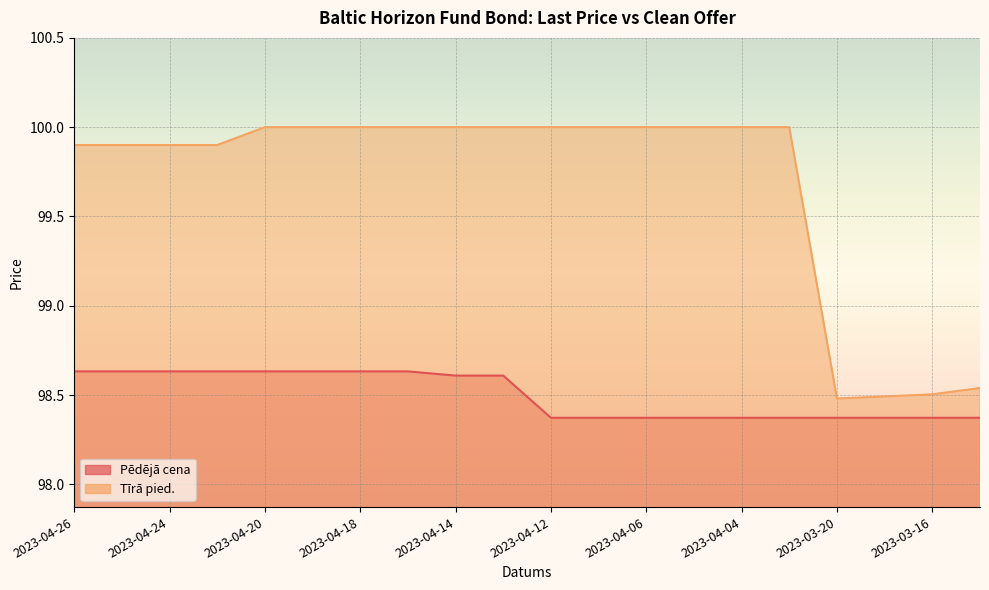

True or false: Tīrā pied. and Pēdējā cena intersect in this chart.

False